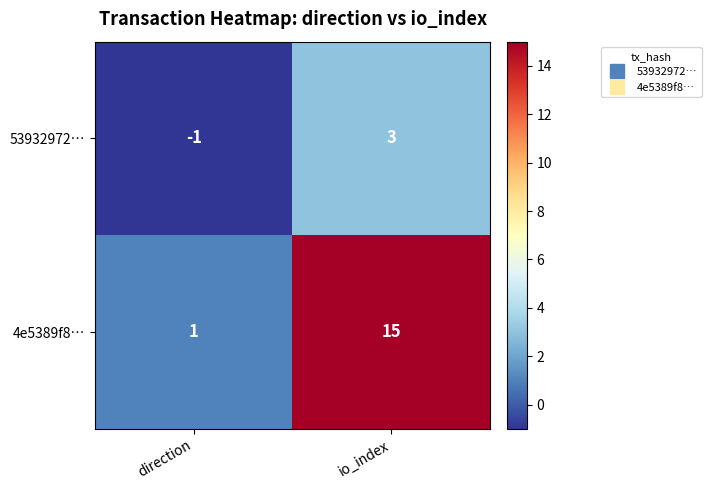

At how many categories does at least one series exceed 0?

2